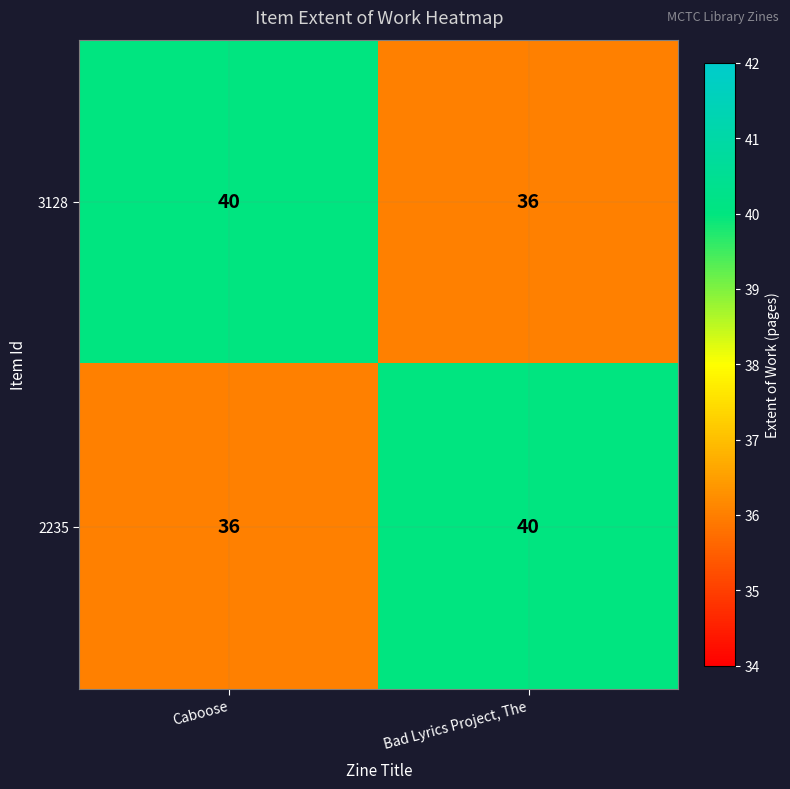

The 2235 series shows 71 at Bad Lyrics Project, The. True or false?

False